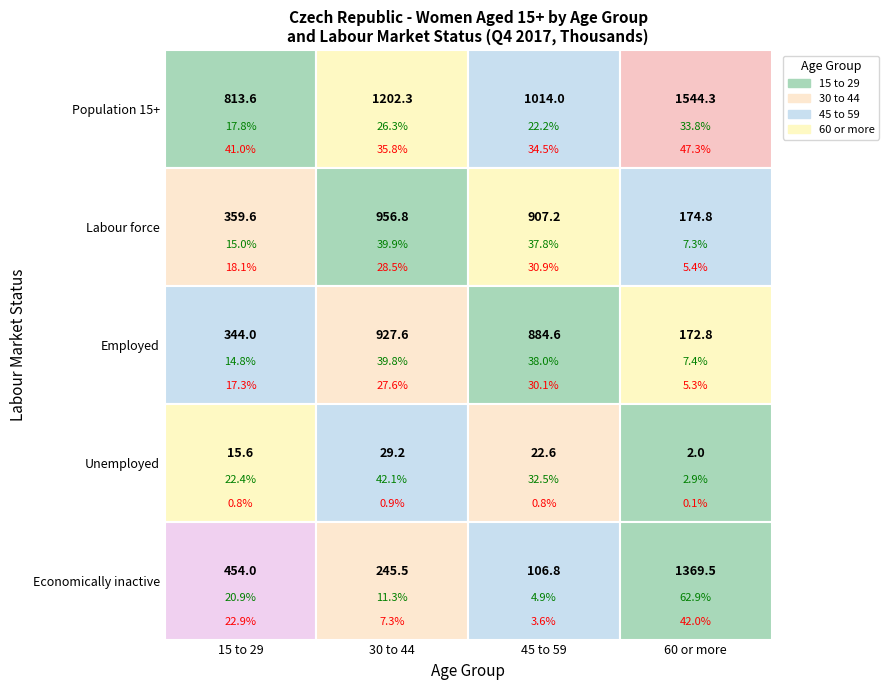

What is the average value of the 15 to 29 series?

397.4